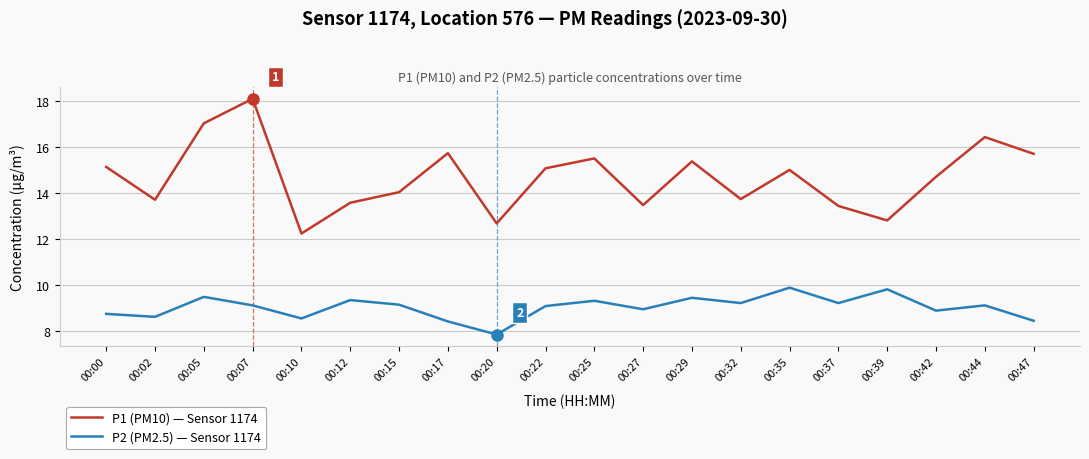

List the series in order of their overall mean, highest first.

P1 (PM10) — Sensor 1174, P2 (PM2.5) — Sensor 1174